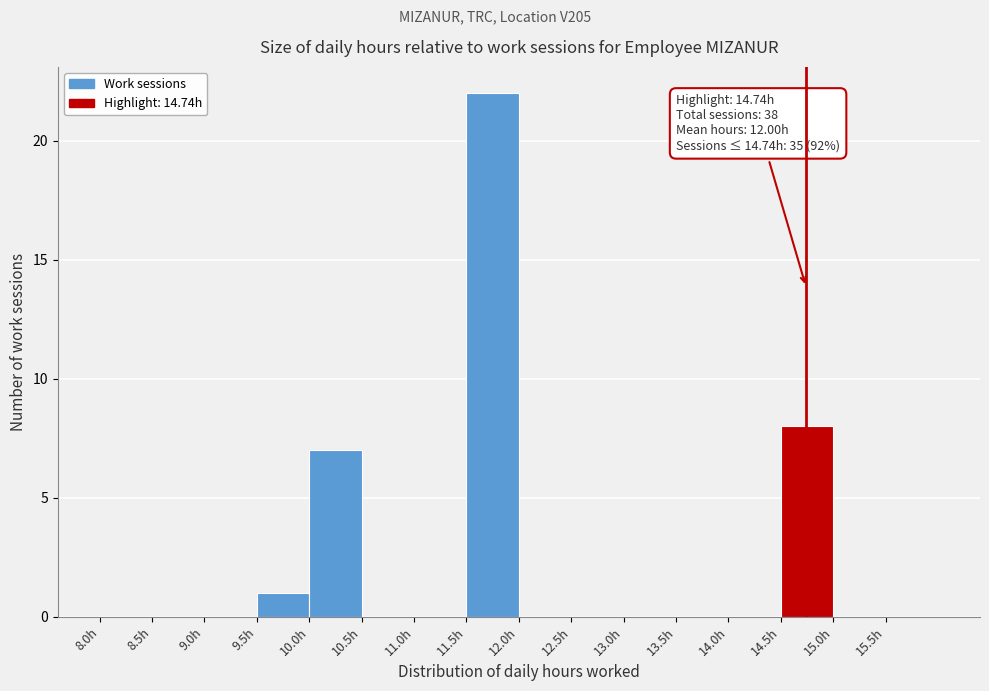

Which range on the x-axis has the tallest bar?

11.5 to 12.0